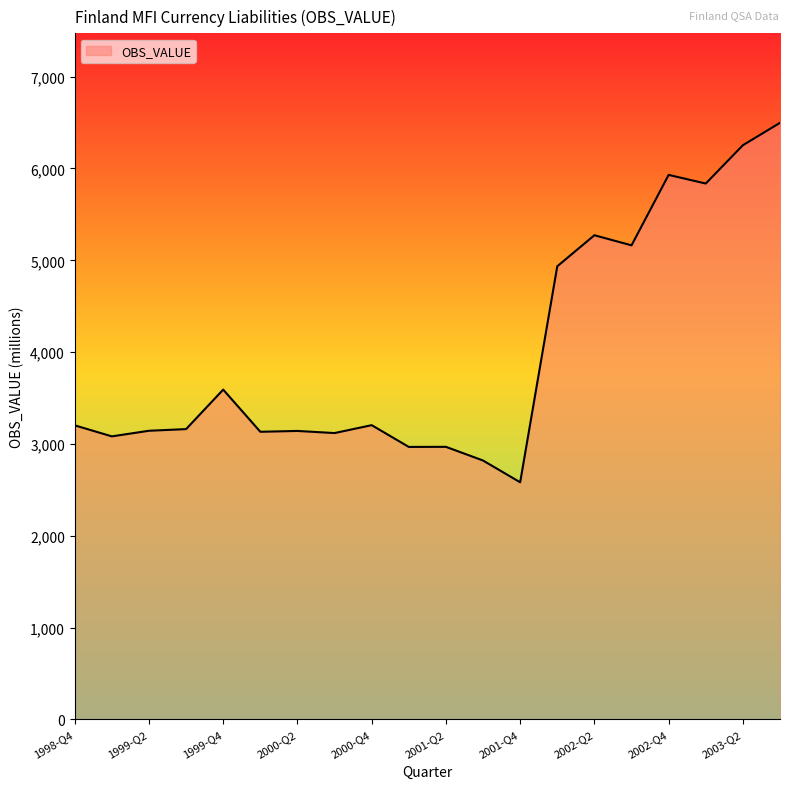

What is the difference between the maximum and minimum values?

3914